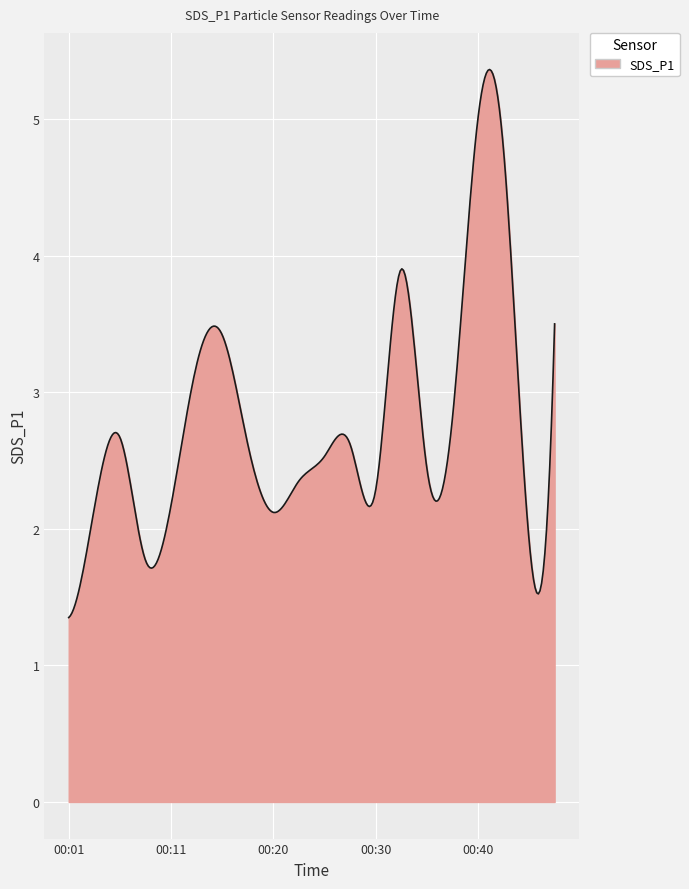

What is the difference between the maximum and minimum values?

4.0